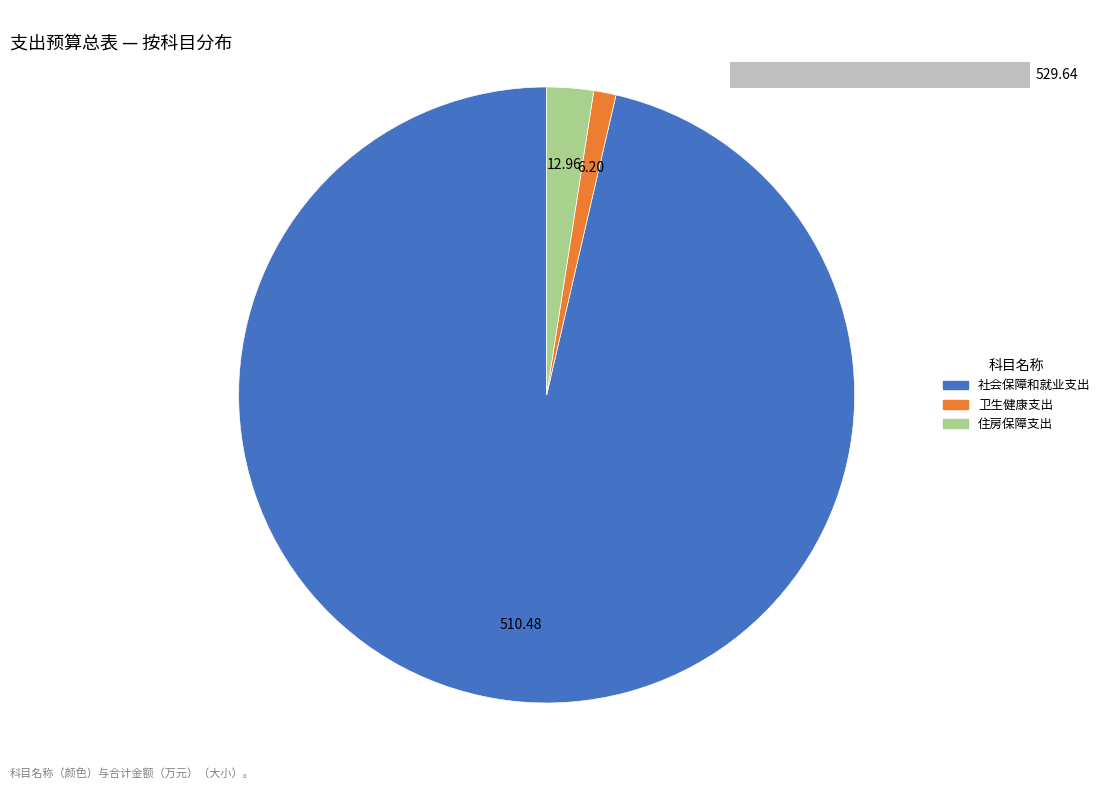

What is the smallest slice in the pie chart?

卫生健康支出